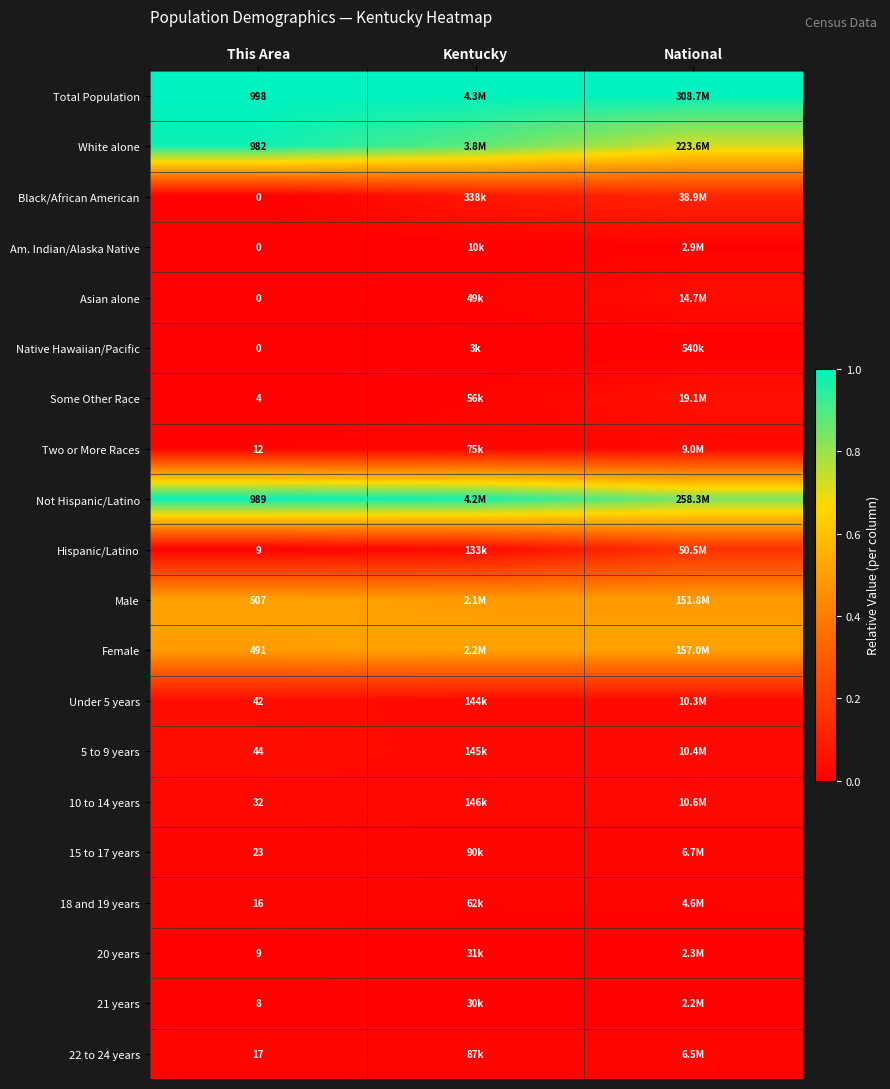

Which has a higher value, National or Kentucky?

National